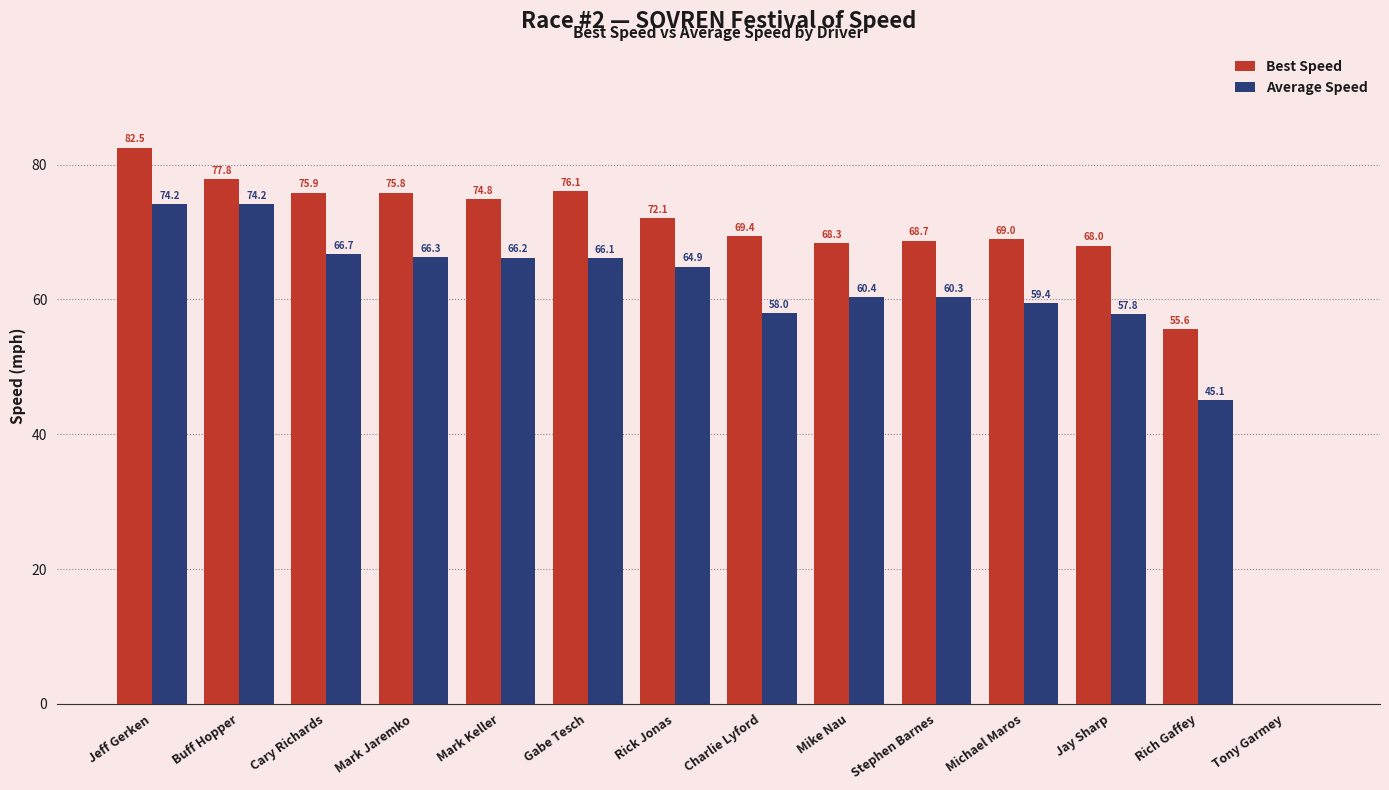

Where does the Best Speed series first go above 72?

Jeff Gerken